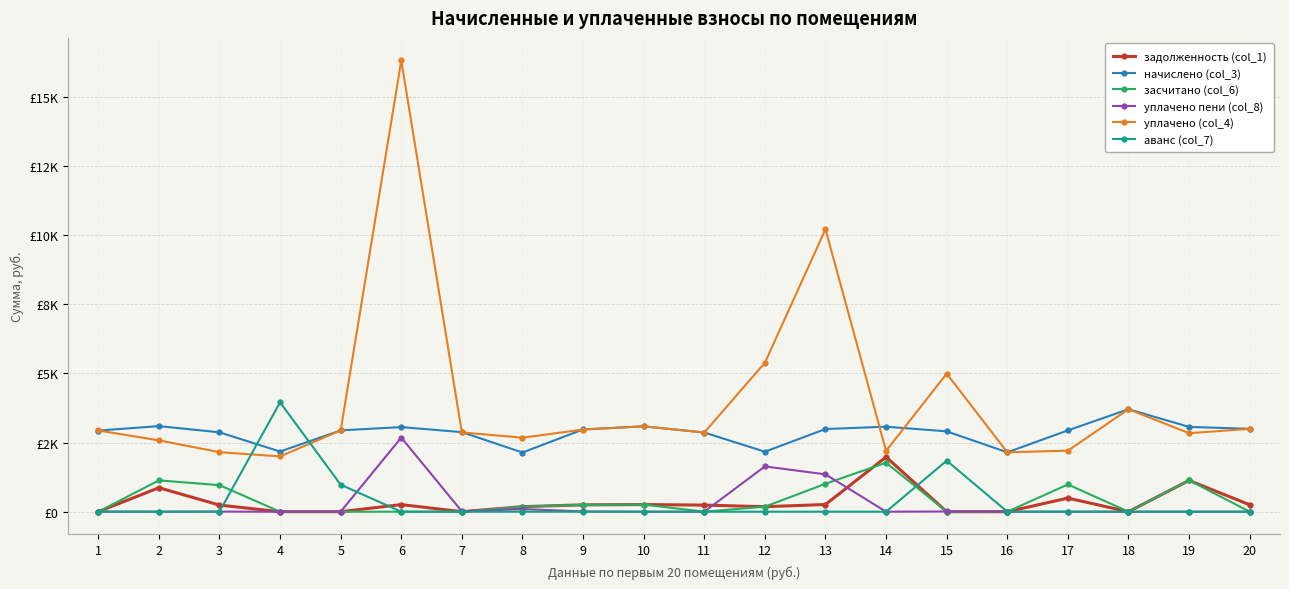

Does the chart have visible grid lines?

Yes